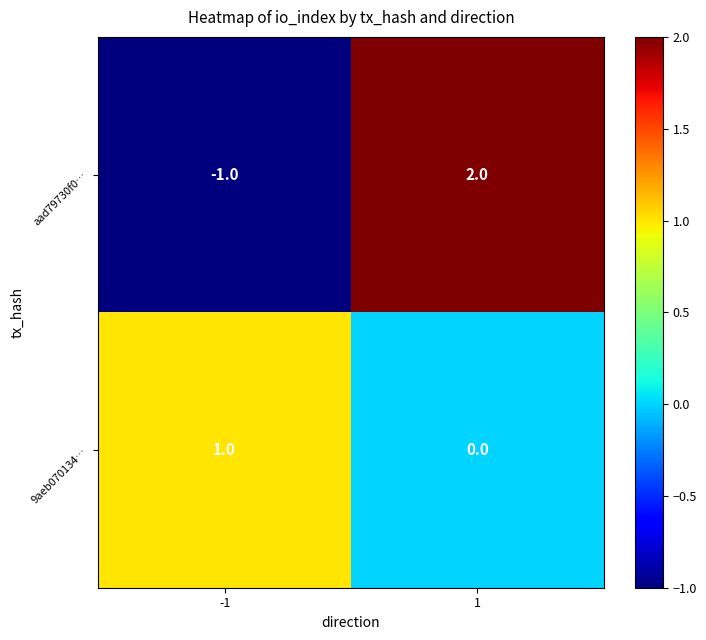

List the labels in order of 9aeb070134… value, largest first.

-1, 1